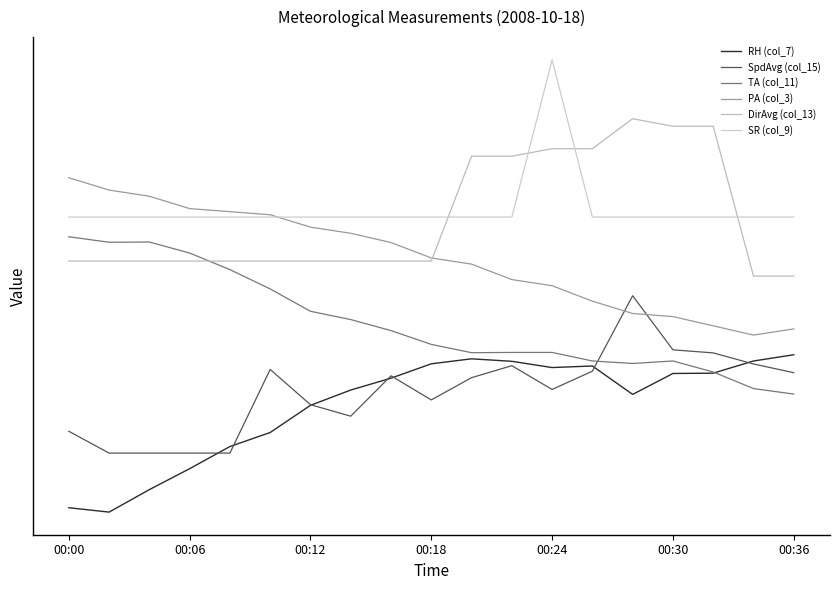

True or false: PA (col_3) and RH (col_7) intersect in this chart.

False